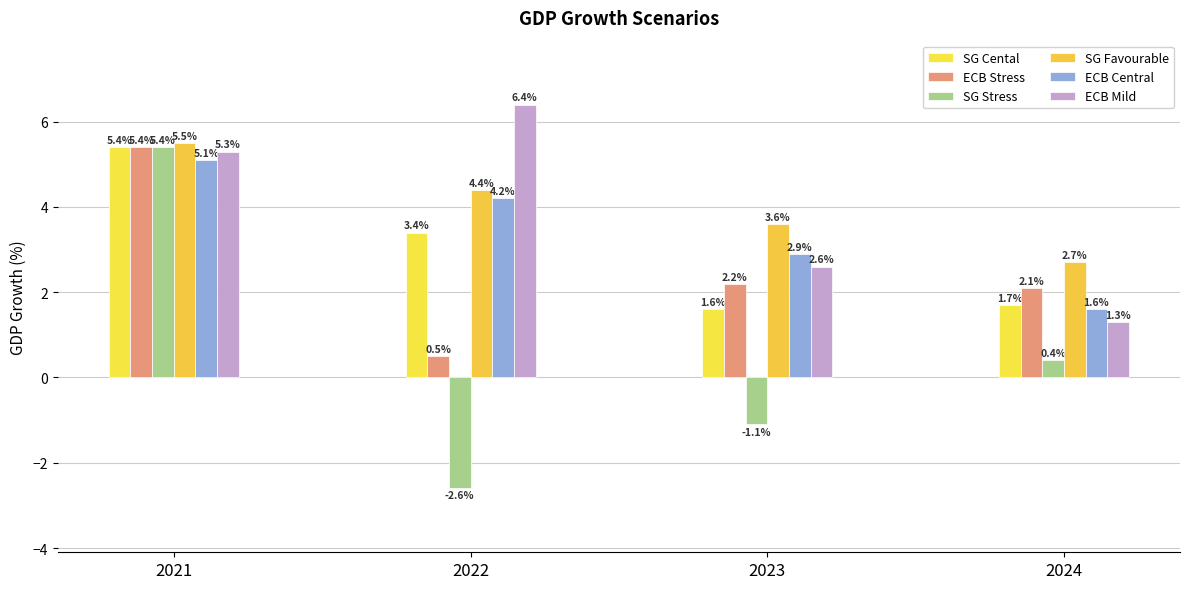

What is the sum of all ECB Mild values?

15.6